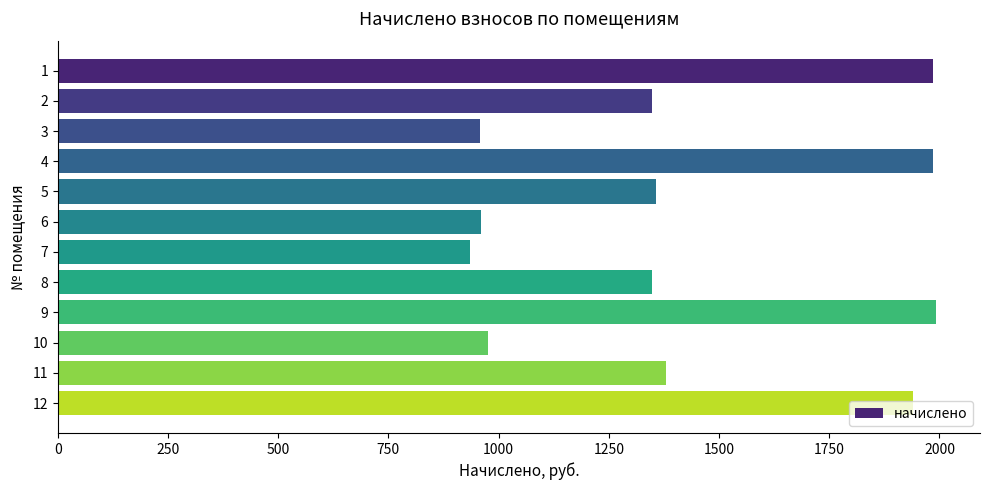

Is it true that the value at 5 is 943.9?

False